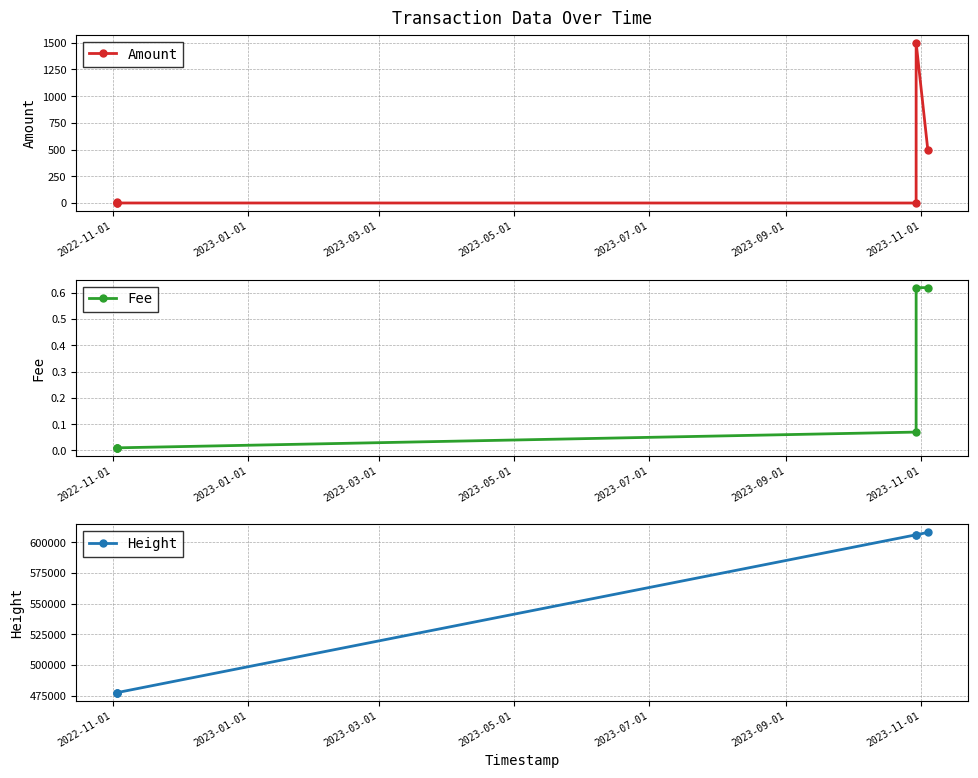

What are all the series names shown in the legend?

Amount, Fee, Height